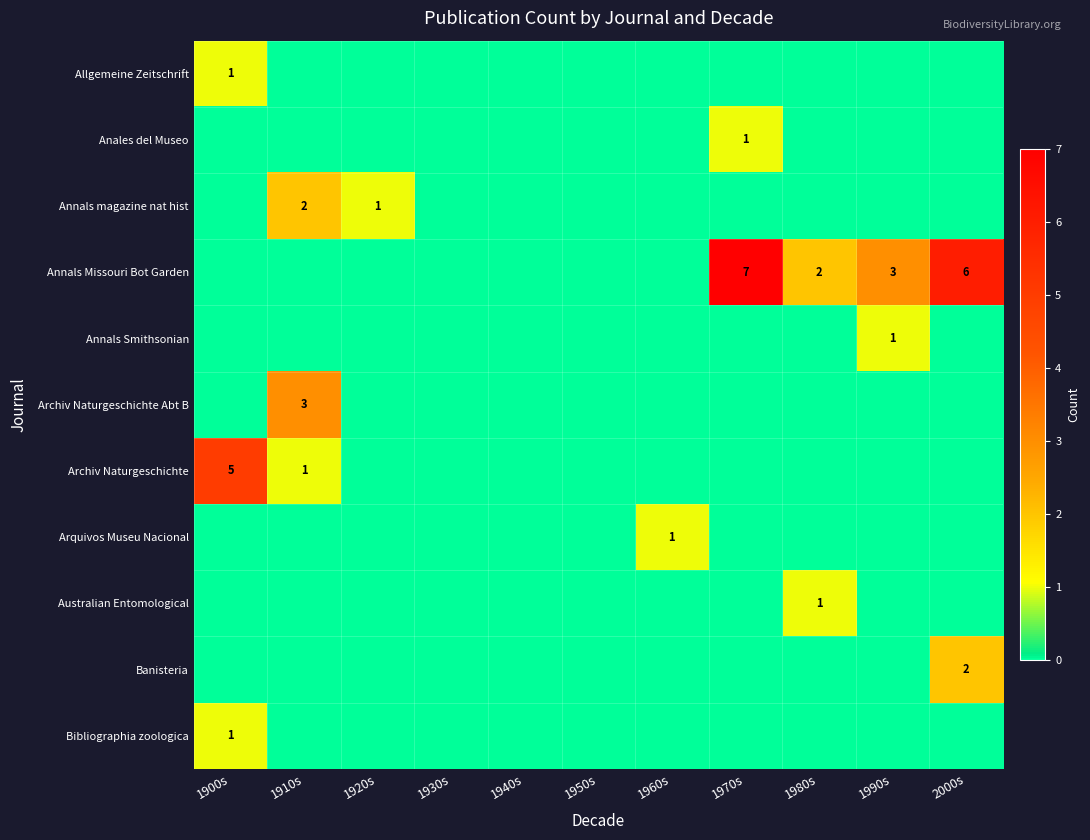

At how many categories does at least one series exceed 1?

6